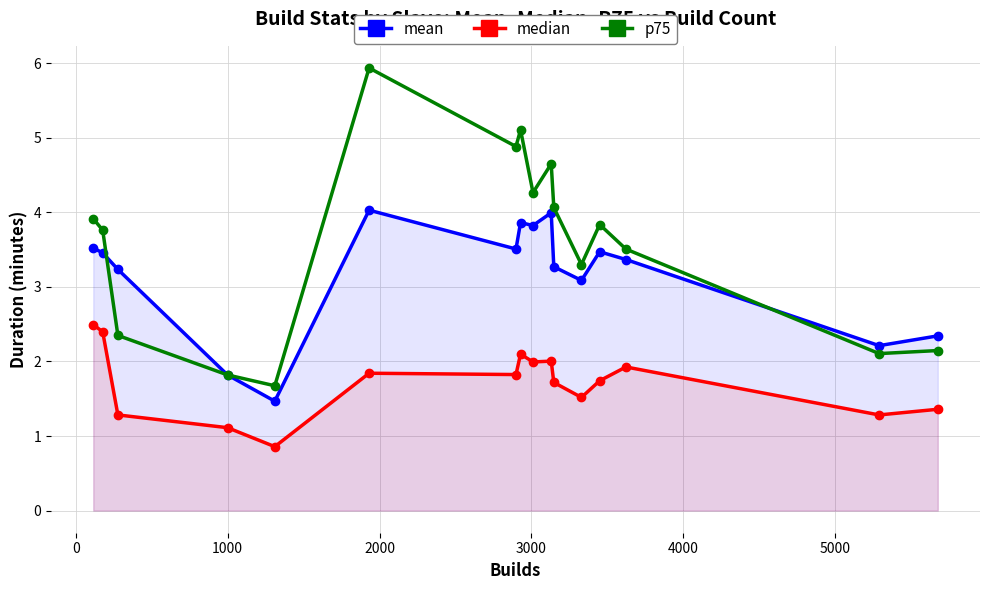

True or false: median has more than 1 interior local peaks.

True